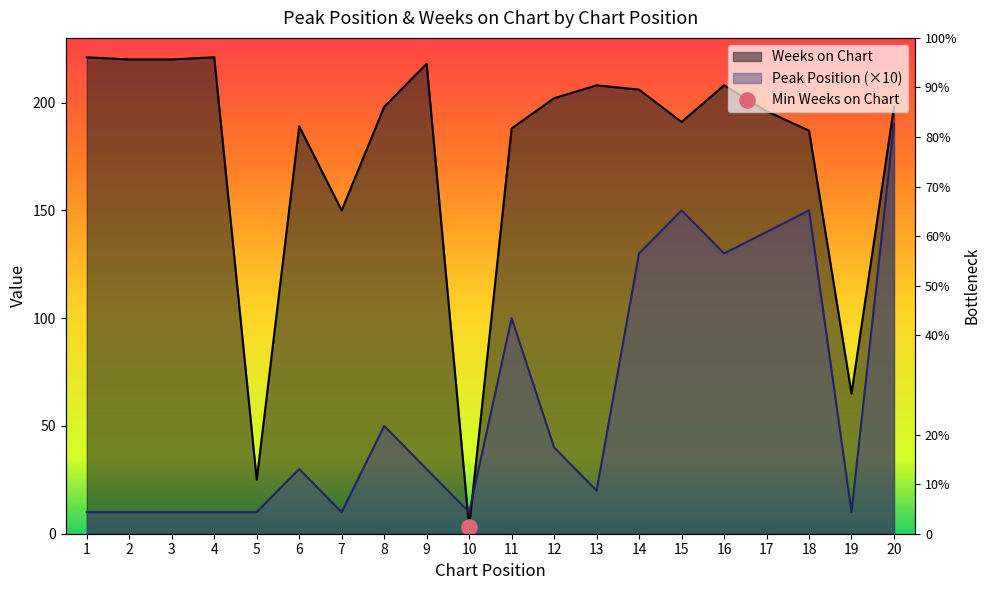

Which series contains the highest Y value?

Weeks on Chart